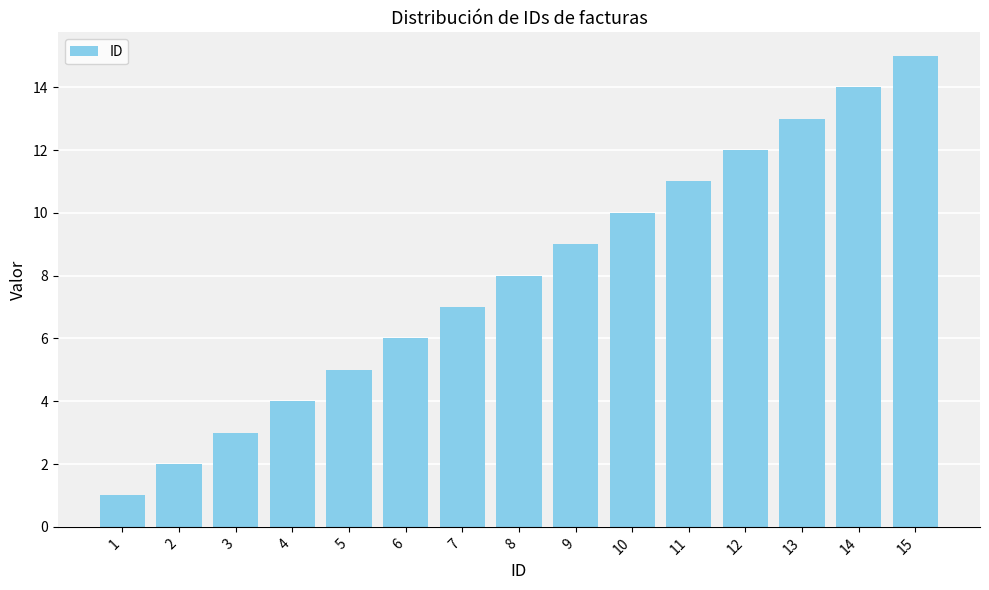

What is the change in value from 2 to 8?

+6